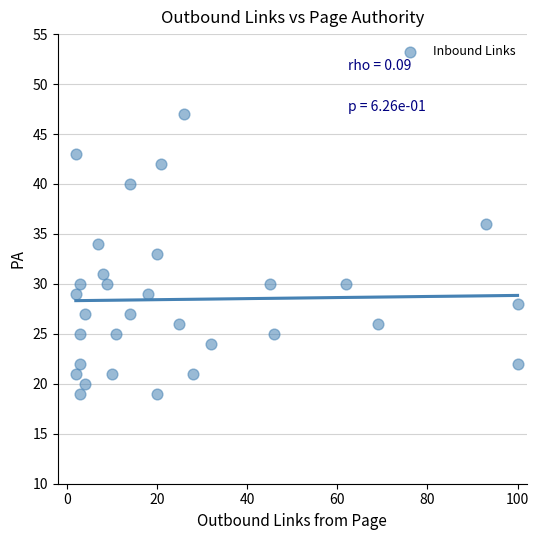

What is the range of X values (max minus min)?

98